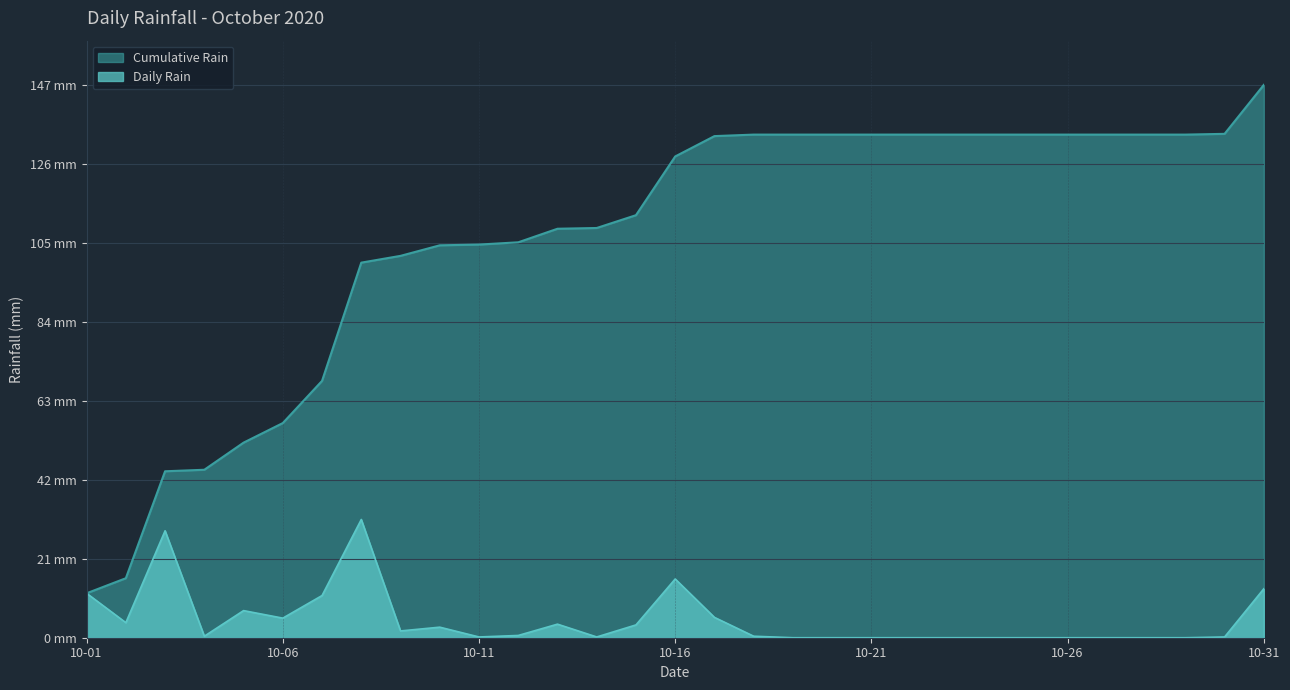

Rank the categories by value from highest to lowest.

2020-10-08, 2020-10-03, 2020-10-16, 2020-10-31, 2020-10-01, 2020-10-07, 2020-10-05, 2020-10-17, 2020-10-06, 2020-10-02, 2020-10-13, 2020-10-15, 2020-10-10, 2020-10-09, 2020-10-12, 2020-10-04, 2020-10-18, 2020-10-11, 2020-10-14, 2020-10-30, 2020-10-19, 2020-10-20, 2020-10-21, 2020-10-22, 2020-10-23, 2020-10-24, 2020-10-25, 2020-10-26, 2020-10-27, 2020-10-28, 2020-10-29